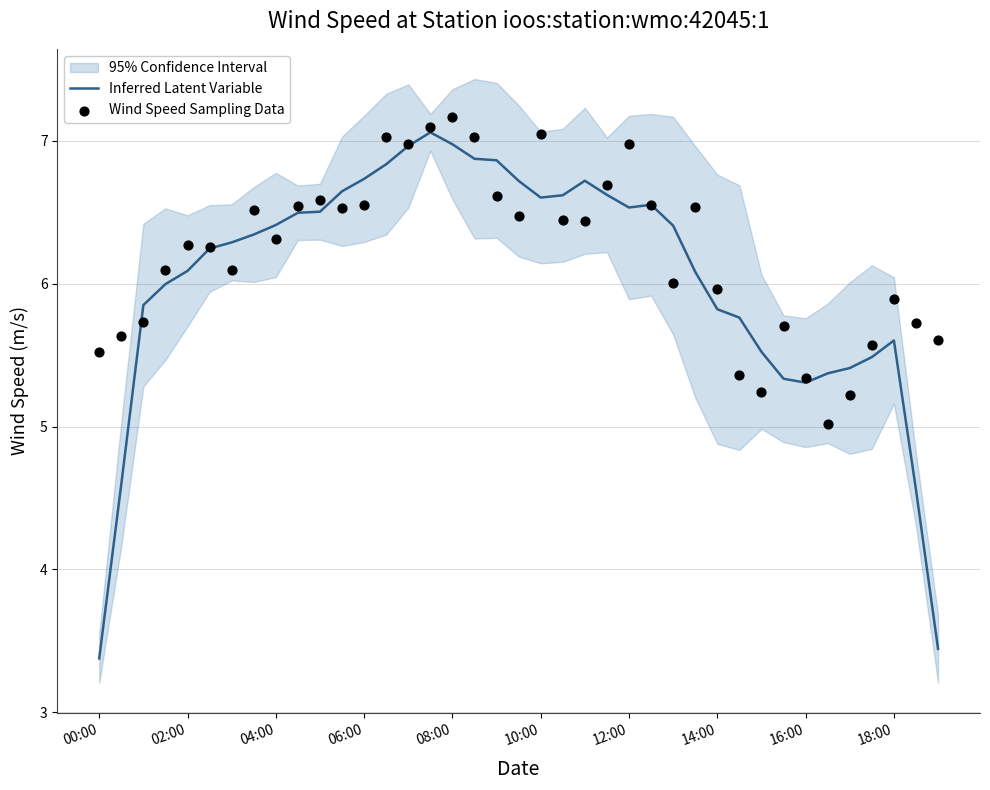

Is the value of Wind Speed Sampling Data at 10:00 greater than the value of Inferred Latent Variable at 31?

Yes